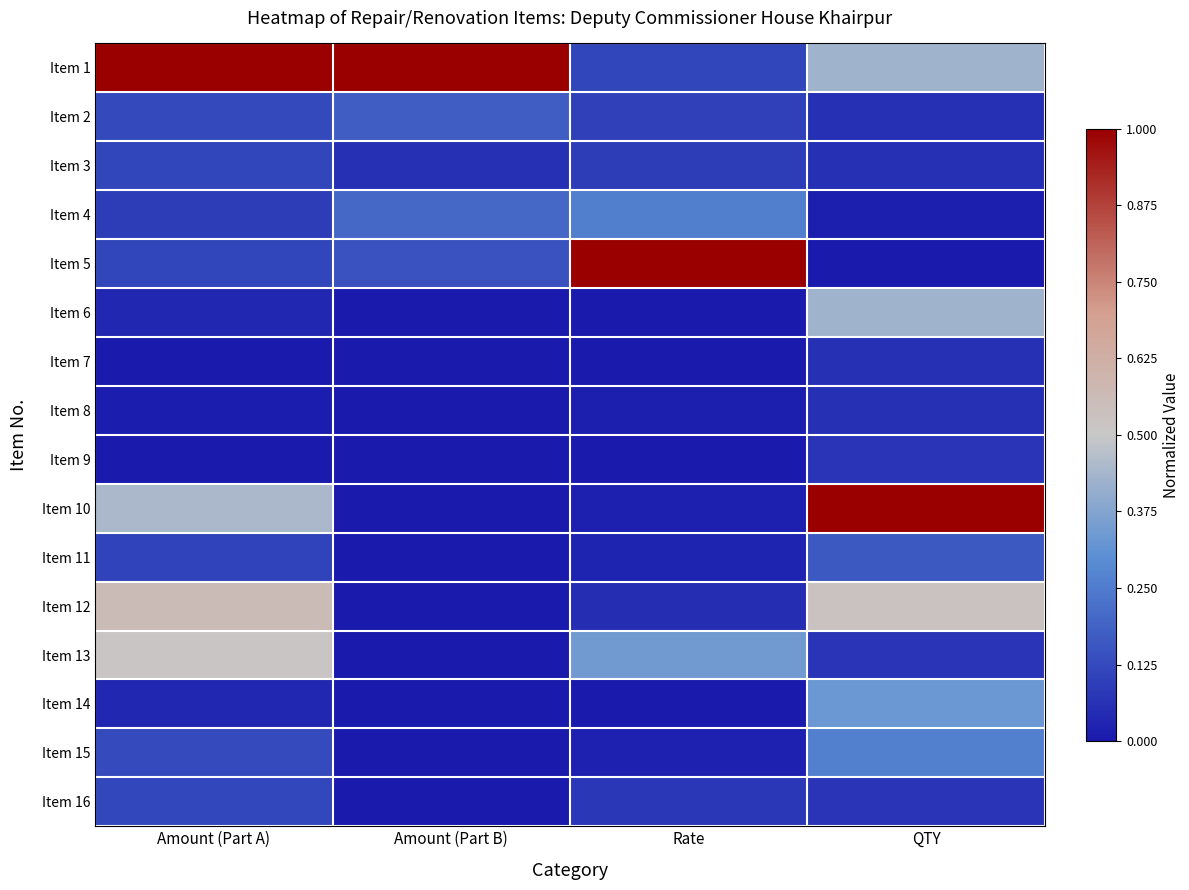

Reading left to right, transcribe all the data shown in this chart.

Item 1: Amount (Part A)=1.0	Amount (Part B)=1.0	Rate=0.1	QTY=0.4
Item 2: Amount (Part A)=0.1	Amount (Part B)=0.2	Rate=0.1	QTY=0.1
Item 3: Amount (Part A)=0.1	Amount (Part B)=0.1	Rate=0.1	QTY=0.1
Item 4: Amount (Part A)=0.1	Amount (Part B)=0.2	Rate=0.3	QTY=0.0
Item 5: Amount (Part A)=0.1	Amount (Part B)=0.1	Rate=1.0	QTY=0.0
Item 6: Amount (Part A)=0.0	Amount (Part B)=0.0	Rate=0.0	QTY=0.4
Item 7: Amount (Part A)=0.0	Amount (Part B)=0.0	Rate=0.0	QTY=0.1
Item 8: Amount (Part A)=0.0	Amount (Part B)=0.0	Rate=0.0	QTY=0.1
Item 9: Amount (Part A)=0.0	Amount (Part B)=0.0	Rate=0.0	QTY=0.1
Item 10: Amount (Part A)=0.4	Amount (Part B)=0.0	Rate=0.0	QTY=1.0
Item 11: Amount (Part A)=0.1	Amount (Part B)=0.0	Rate=0.0	QTY=0.2
Item 12: Amount (Part A)=0.6	Amount (Part B)=0.0	Rate=0.1	QTY=0.5
Item 13: Amount (Part A)=0.5	Amount (Part B)=0.0	Rate=0.3	QTY=0.1
Item 14: Amount (Part A)=0.0	Amount (Part B)=0.0	Rate=0.0	QTY=0.3
Item 15: Amount (Part A)=0.1	Amount (Part B)=0.0	Rate=0.0	QTY=0.3
Item 16: Amount (Part A)=0.1	Amount (Part B)=0.0	Rate=0.1	QTY=0.1